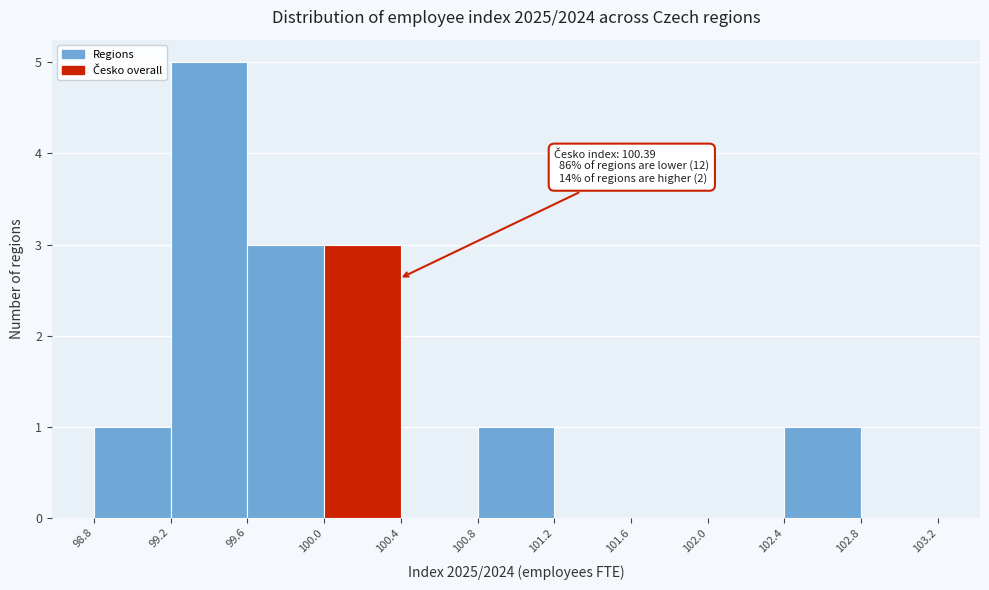

Over which range of the x-axis is the bar tallest?

99.2 to 99.6